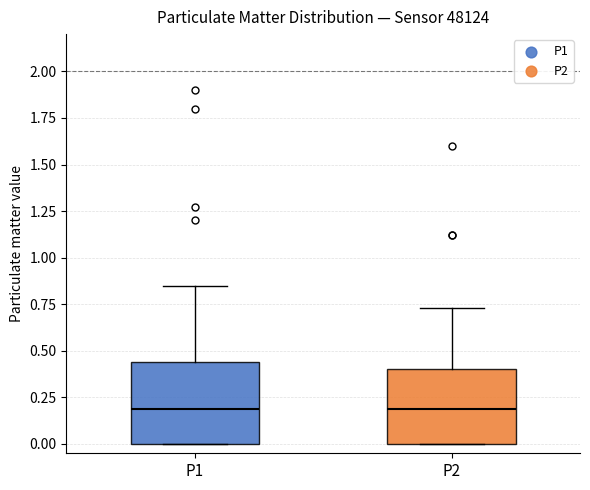

Where is the lower edge of the box for P2 on the y-axis? The values are not printed on the chart, so give them approximately, as read against the axis.

0.00